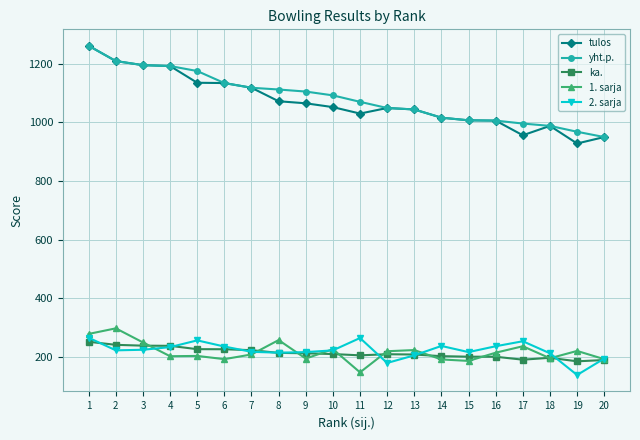

How many values in the yht.p. series are below 1092?

10